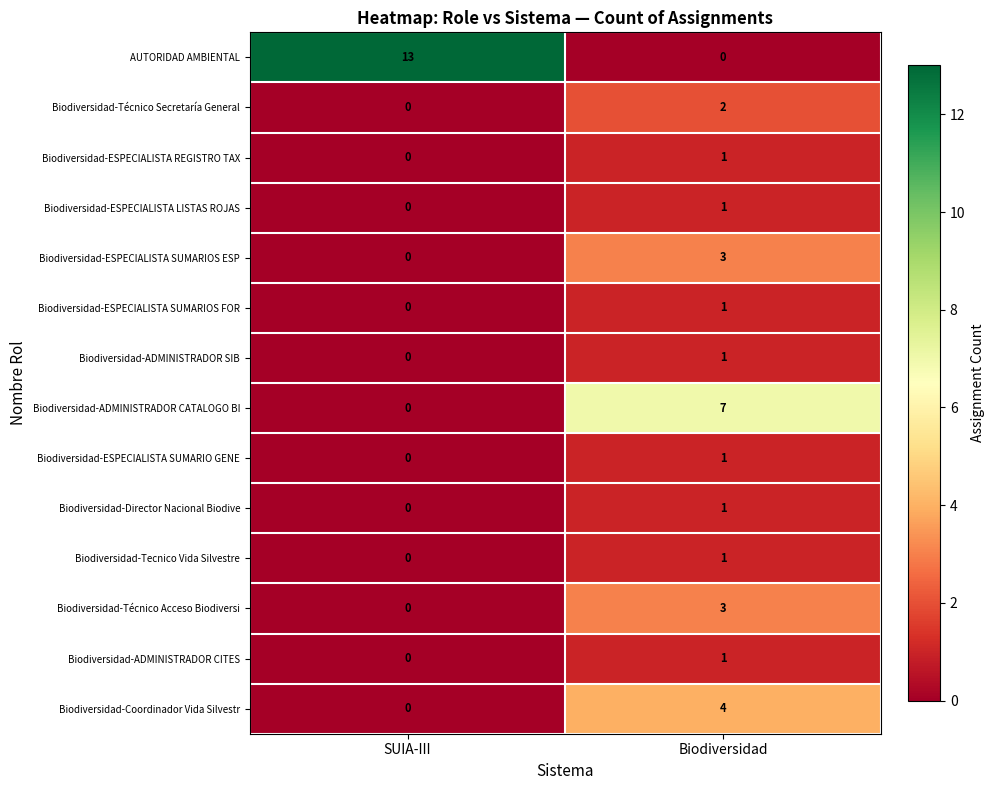

Which series has the largest total across all categories?

AUTORIDAD AMBIENTAL